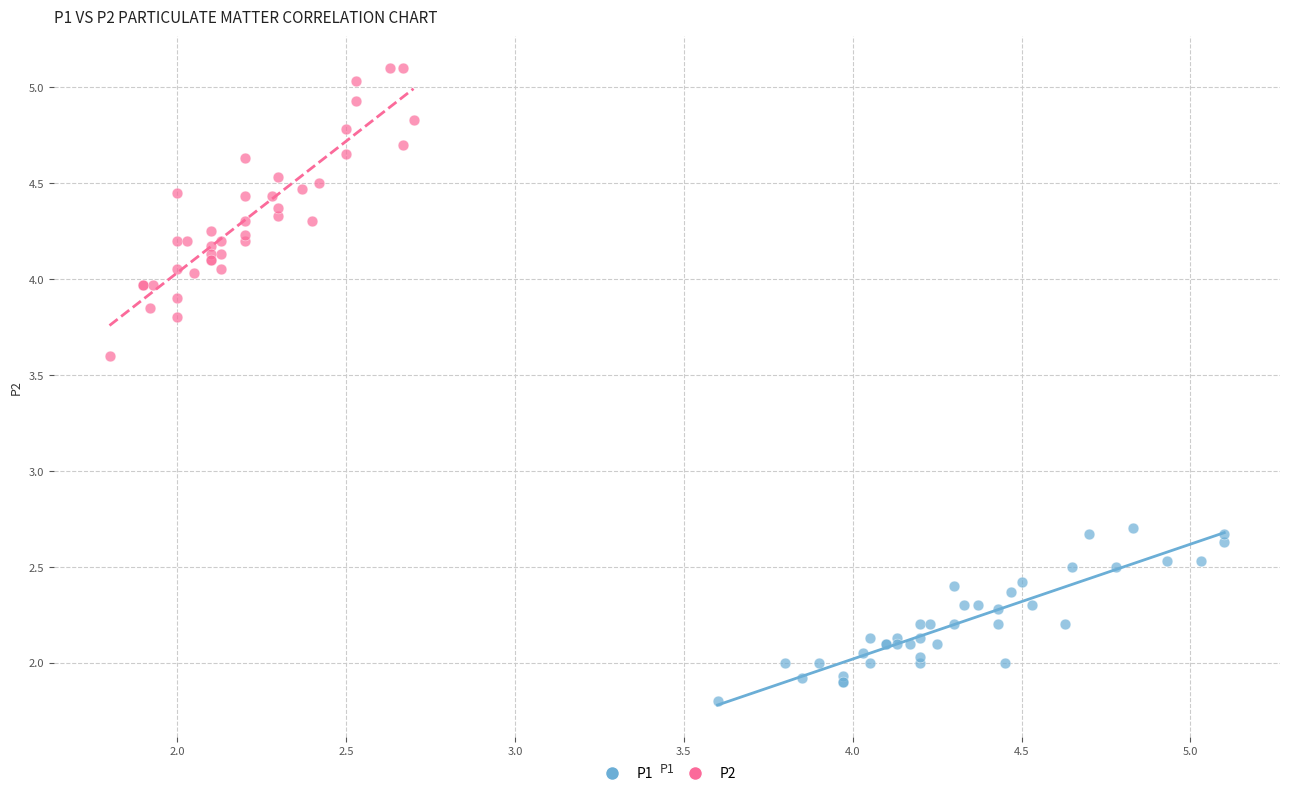

What are all the series names shown in the legend?

P1, P2